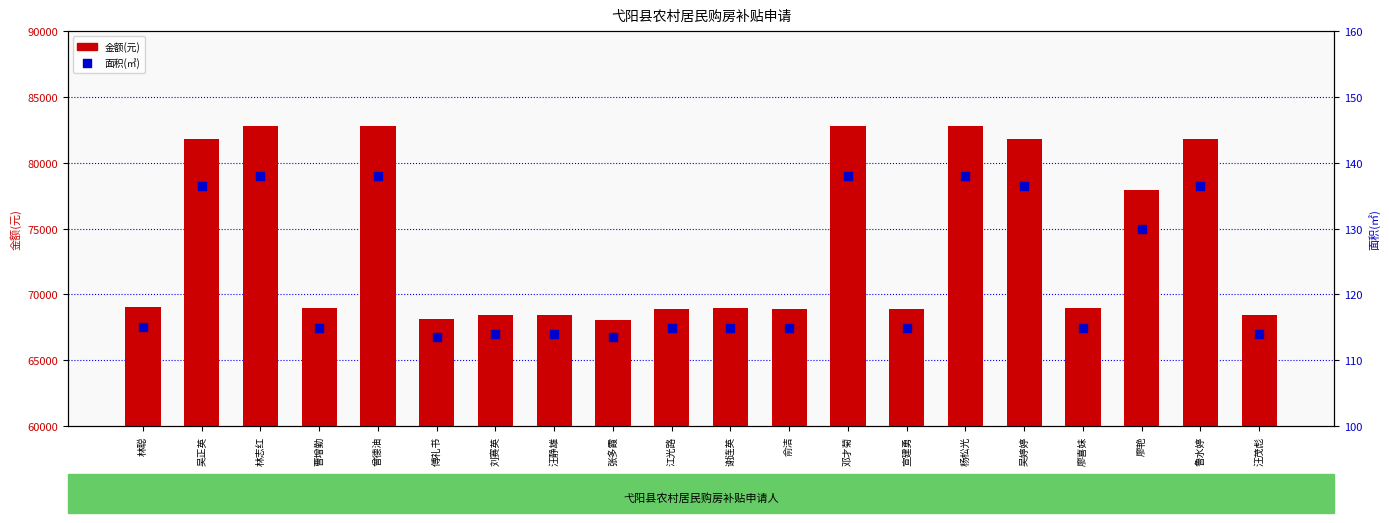

Is the value of 金额(元) at 谢连英 greater than the value of 面积(㎡) at 江光路?

Yes